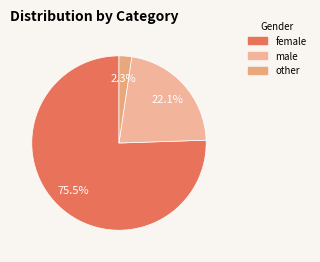

How many segments does this pie chart have?

3